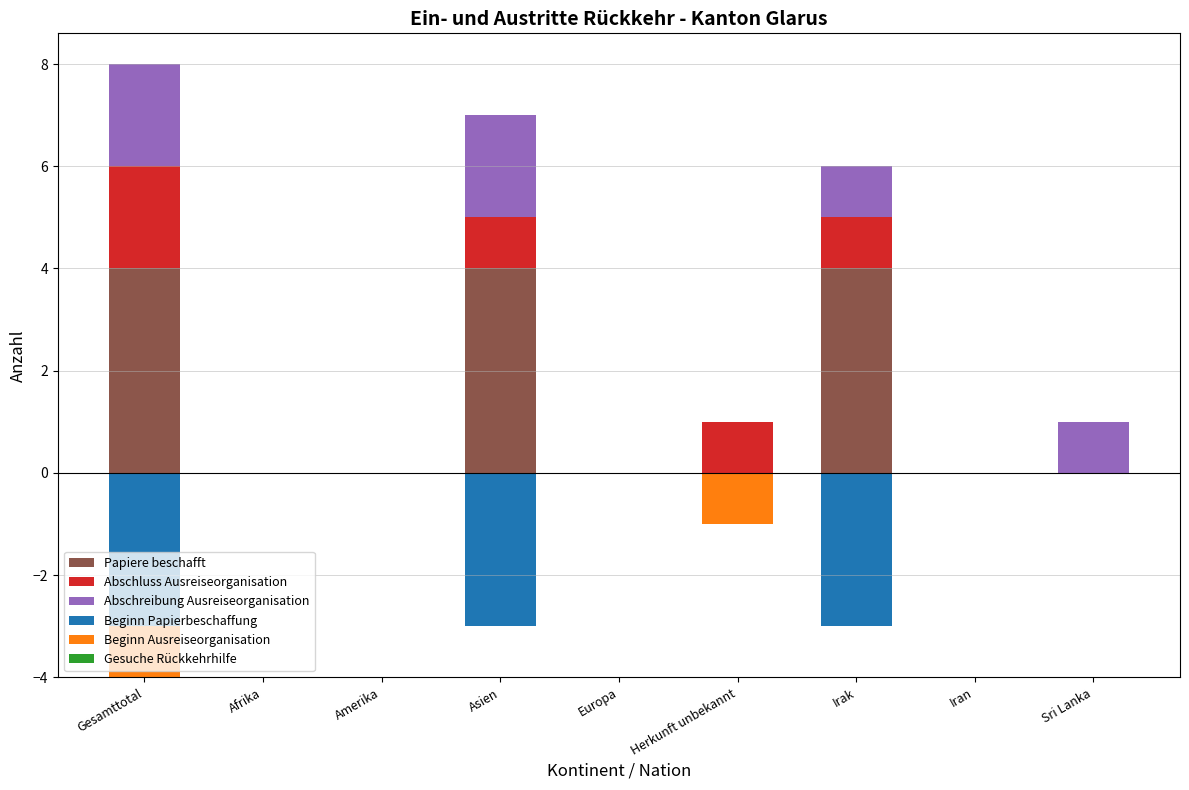

Is it true that Abschreibung Ausreiseorganisation equals 2 at Gesamttotal?

True